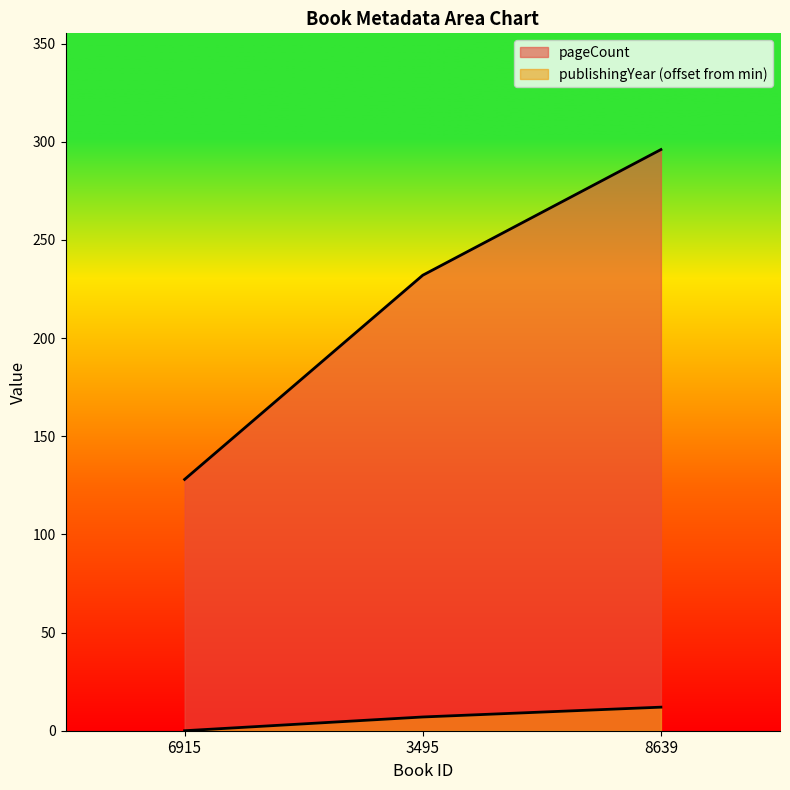

What is the approximate value of publishingYear at 3495, to the nearest 5?

5